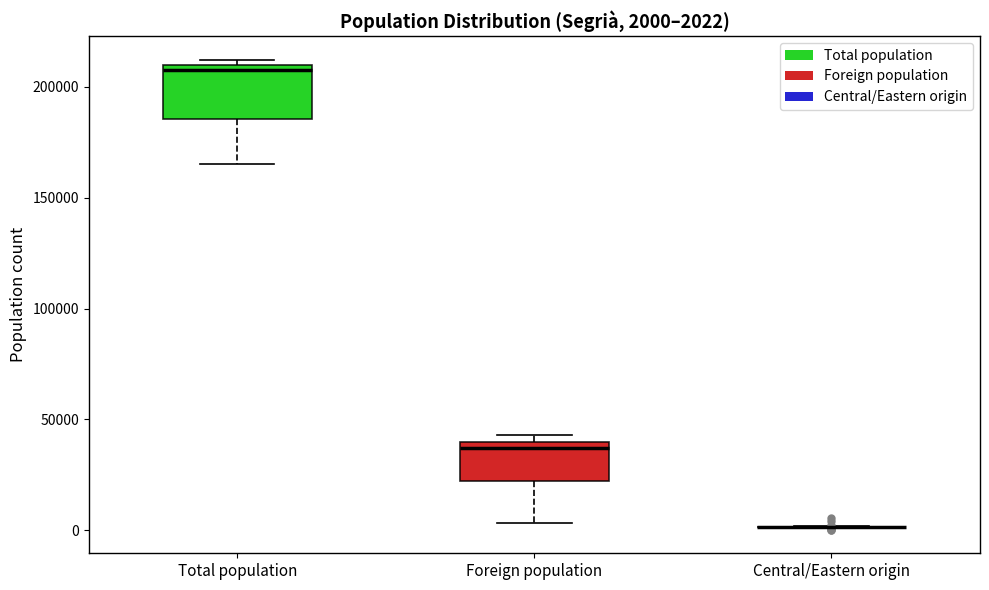

Comparing the boxes themselves (not the whiskers), which one is the tallest?

Total population